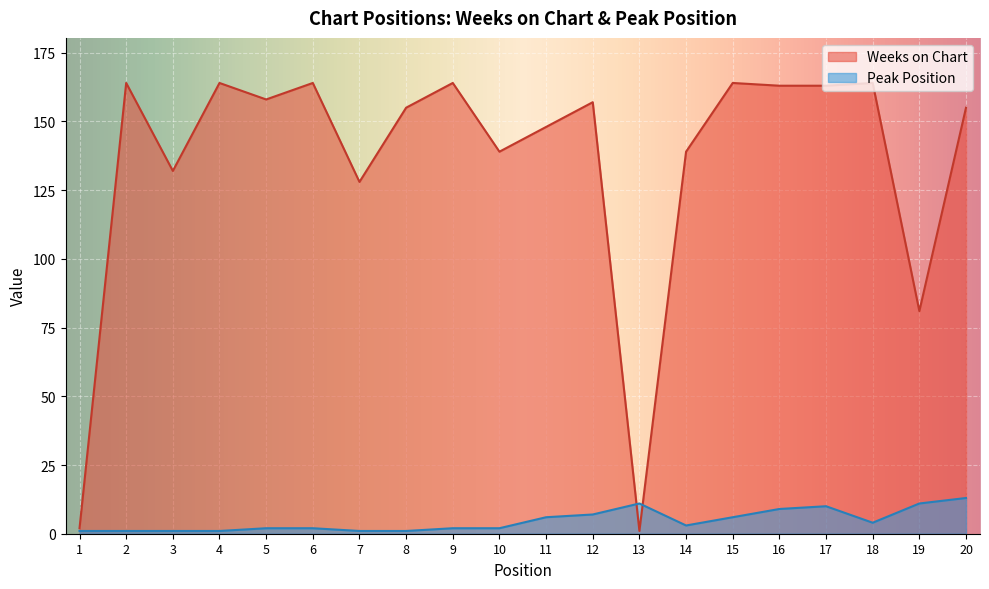

Where do Peak Position and Weeks on Chart first cross each other?

12 and 13